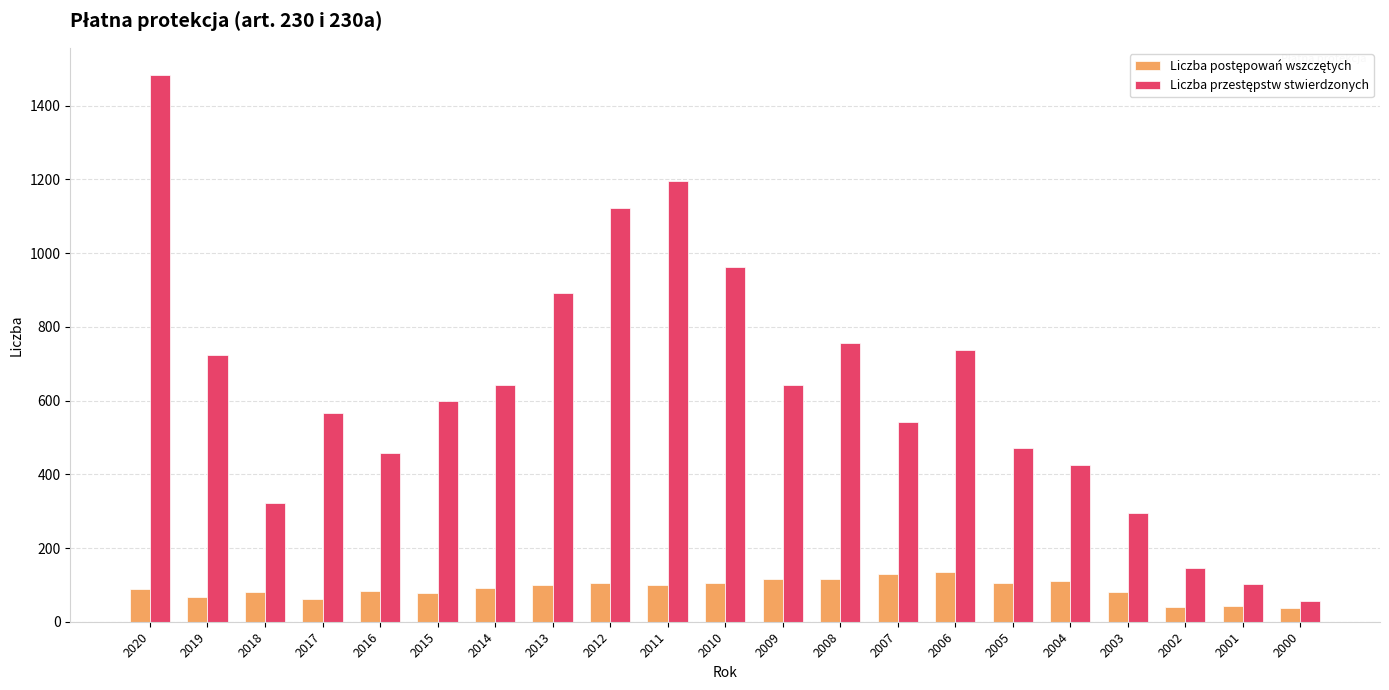

At which category does the chart reach its peak across all series?

2020